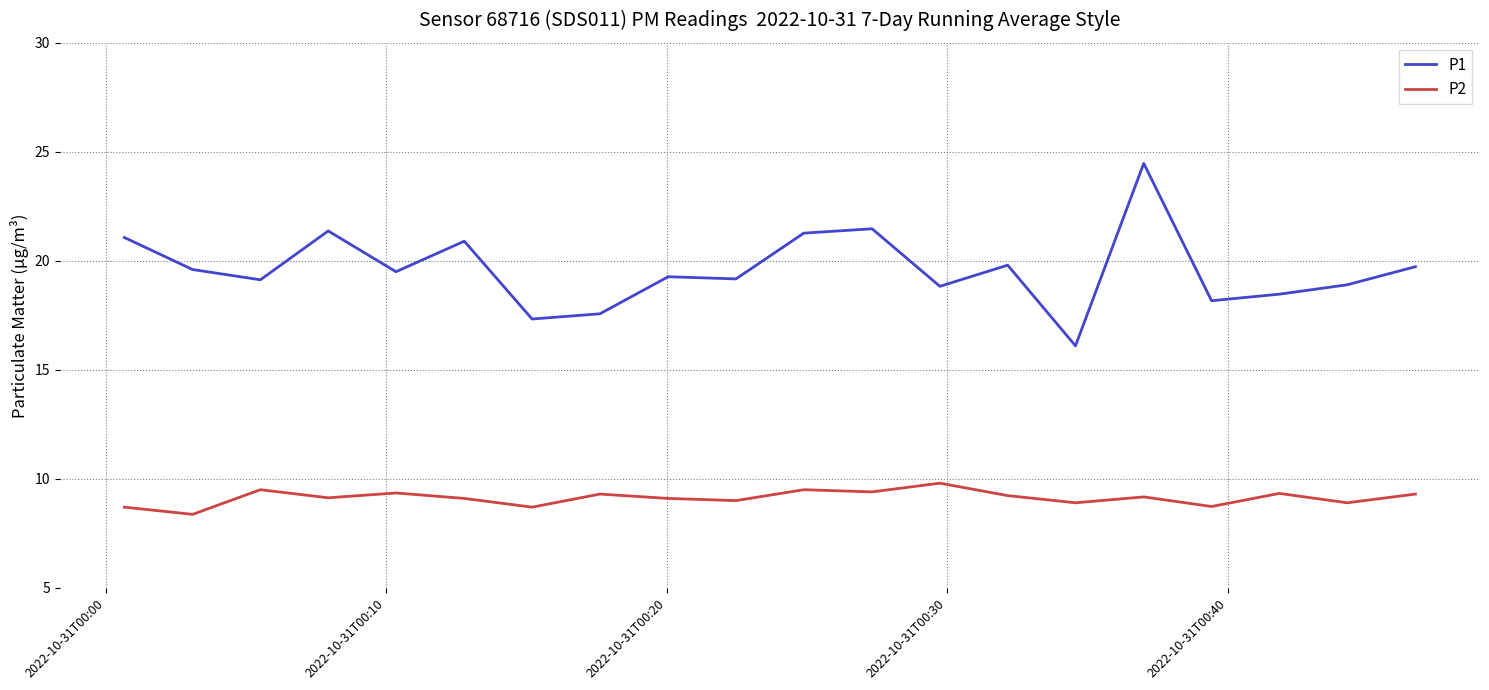

What is the minimum value for P1?

16.1